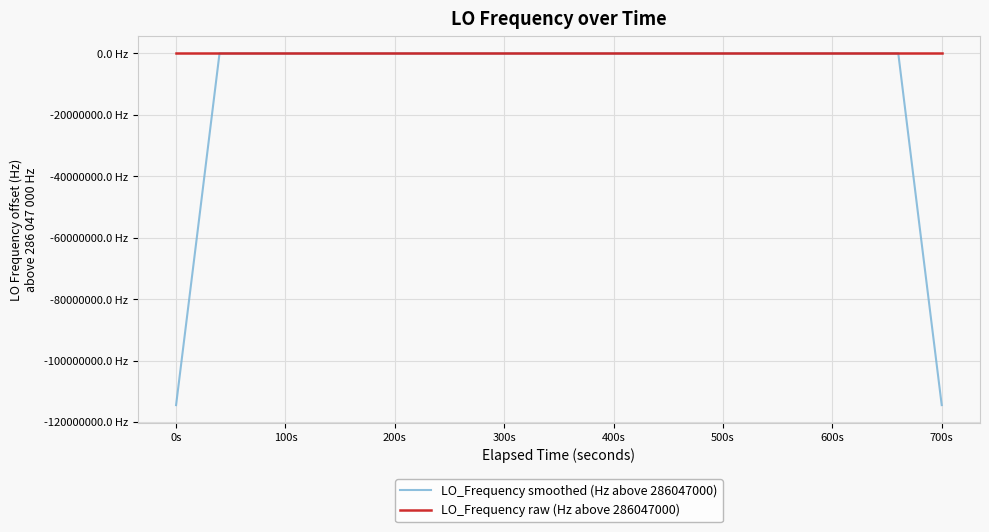

Where does the LO_Frequency raw (Hz above 286047000) series first go above 7?

0s